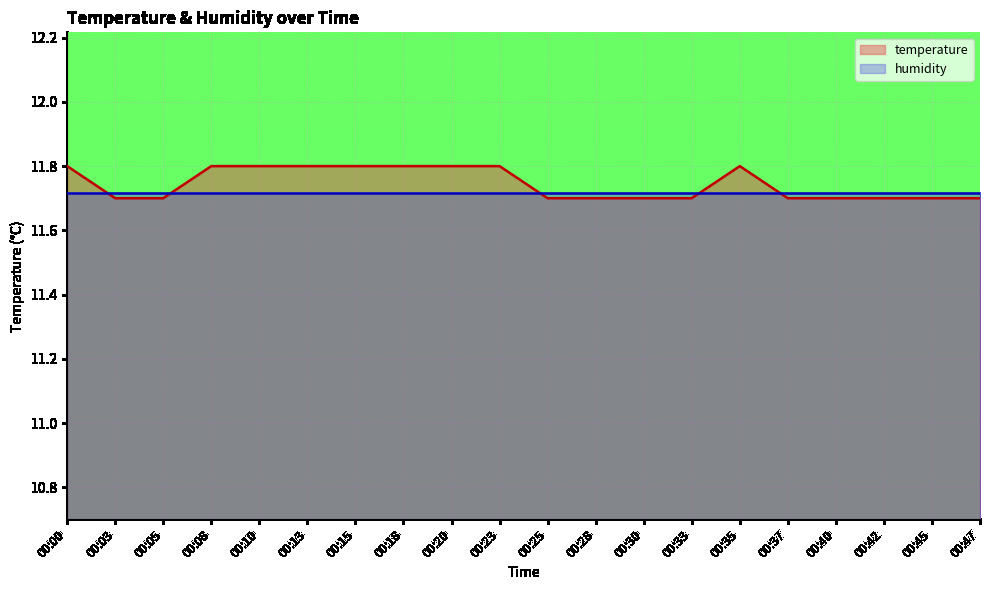

Rank the categories by value from highest to lowest.

00:00, 00:08, 00:10, 00:13, 00:15, 00:18, 00:20, 00:23, 00:35, 00:03, 00:05, 00:25, 00:28, 00:30, 00:33, 00:37, 00:40, 00:42, 00:45, 00:47